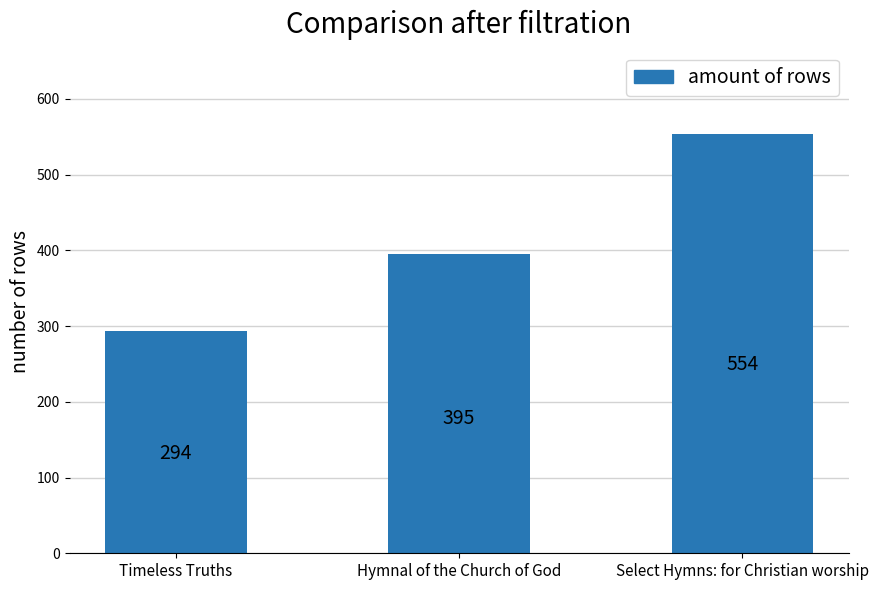

Reading left to right, transcribe all the data shown in this chart.

294	395	554